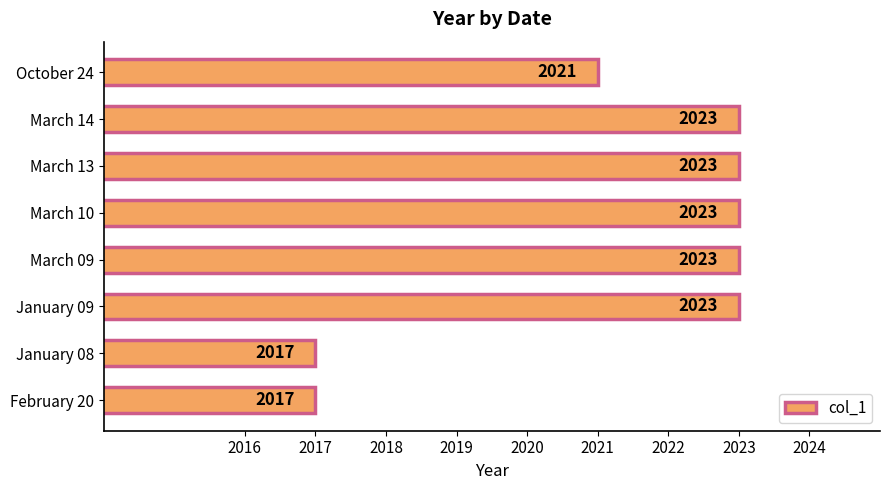

What is the sum of all values?

16170